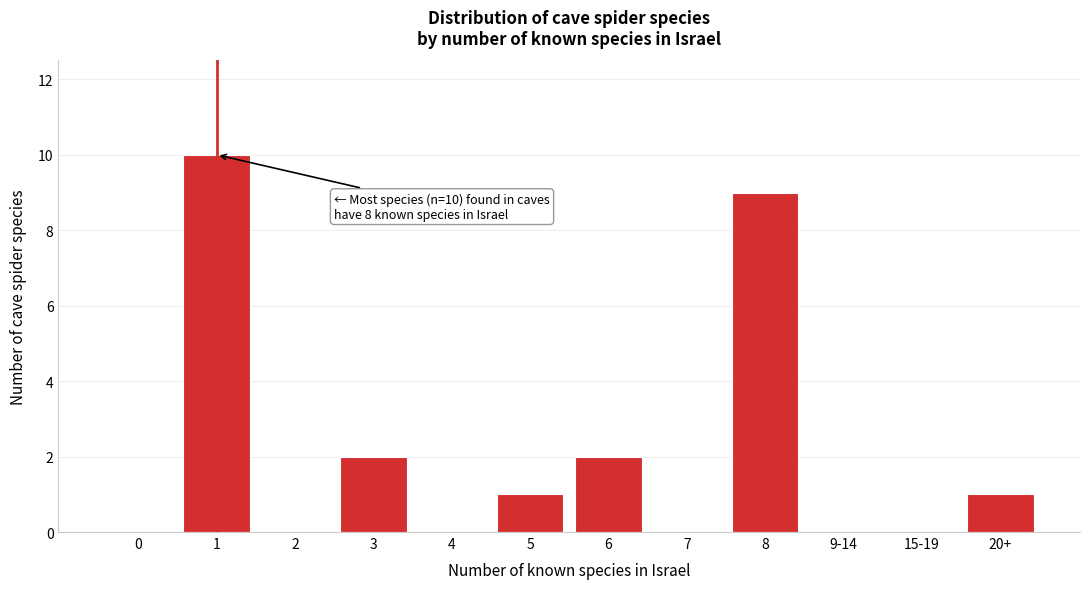

Reading right to left, what are all the values shown in this chart?

20+=1	15-19=0	9-14=0	8=9	7=0	6=2	5=1	4=0	3=2	2=0	1=10	0=0